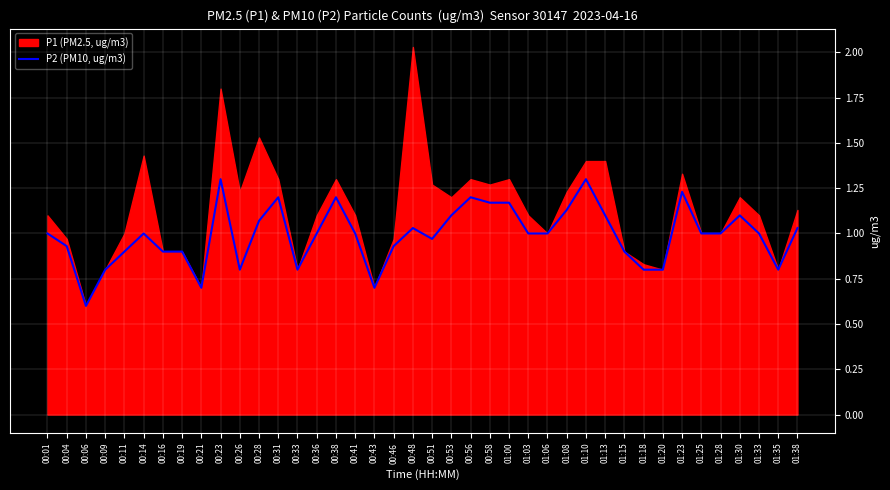

What is the value of the 2nd point from the left?

0.9